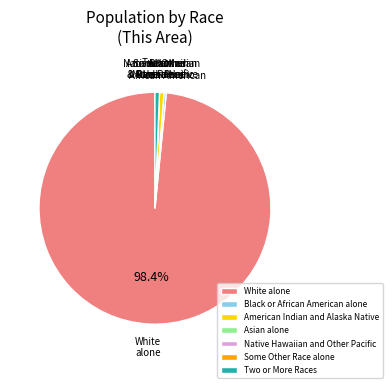

Which slice is the largest?

White alone